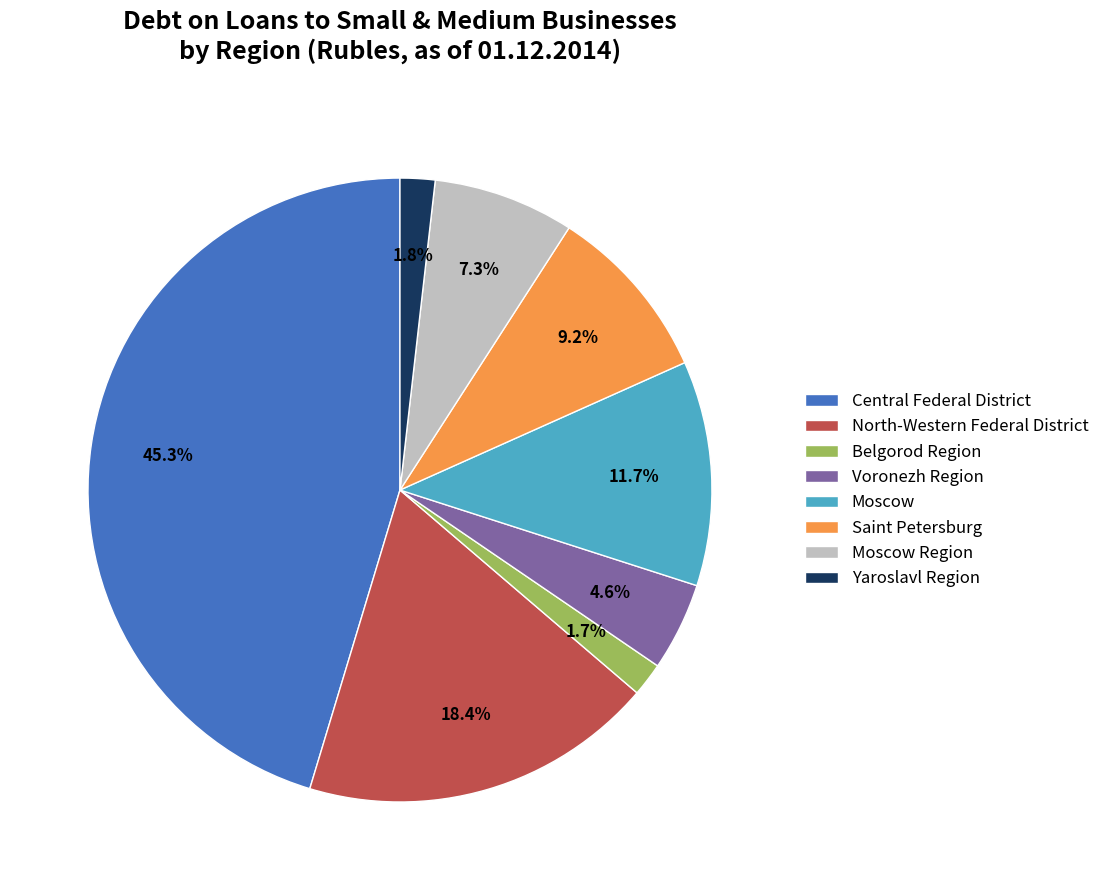

How many slices are in this pie chart?

8